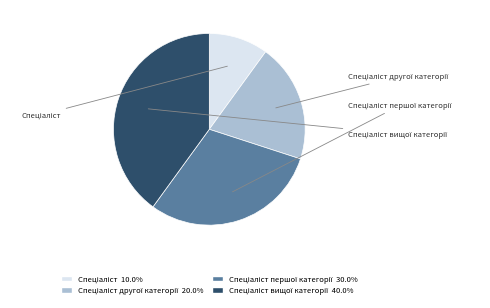

Rank the categories by value from lowest to highest.

Спеціаліст, Спеціаліст другої категорії, Спеціаліст першої категорії, Спеціаліст вищої категорії